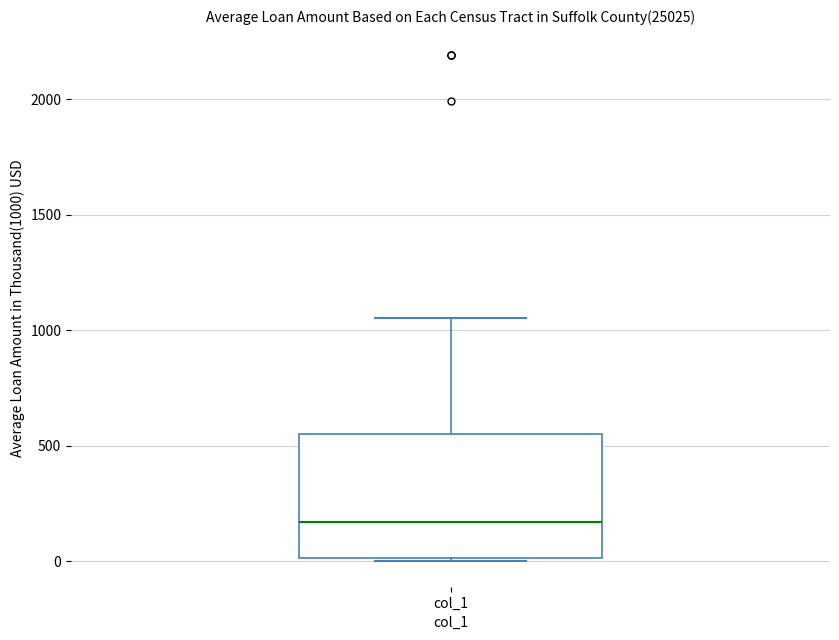

Where is the lower edge of the box for col_1 on the y-axis? The values are not printed on the chart, so give them approximately, as read against the axis.

0